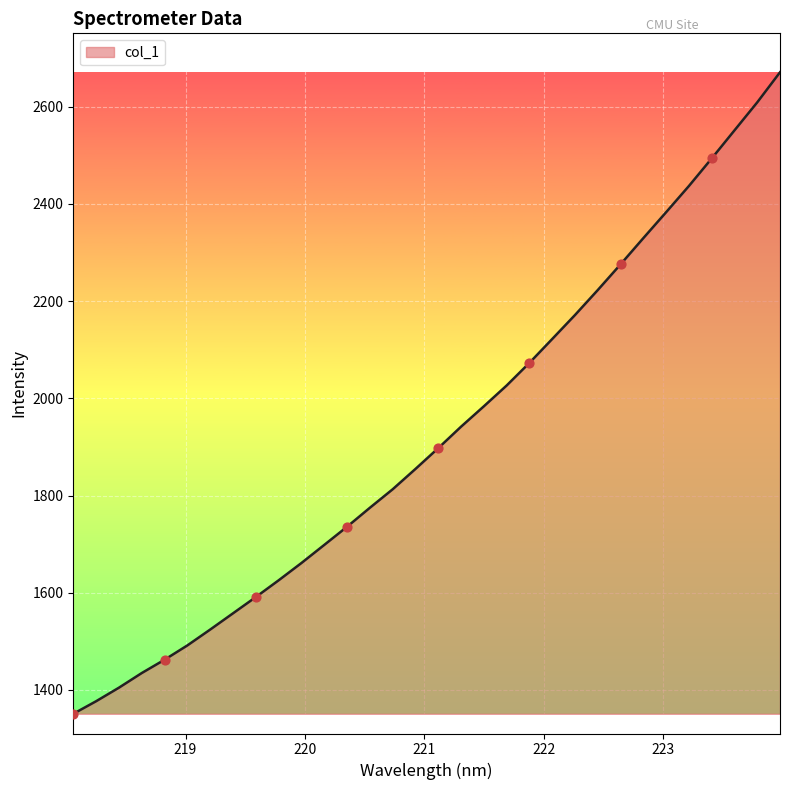

What is the smallest value displayed?

1351.0